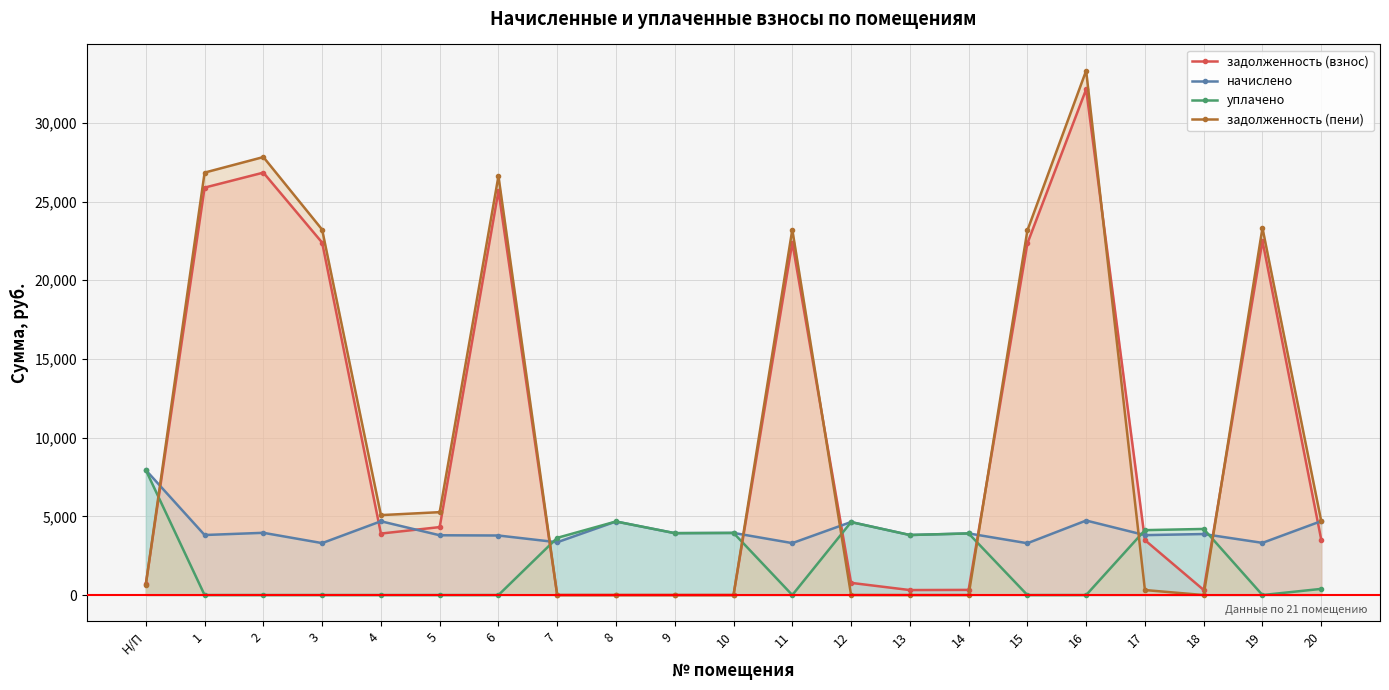

What are all the series names shown in the legend?

задолженность (взнос), начислено, уплачено, задолженность (пени)